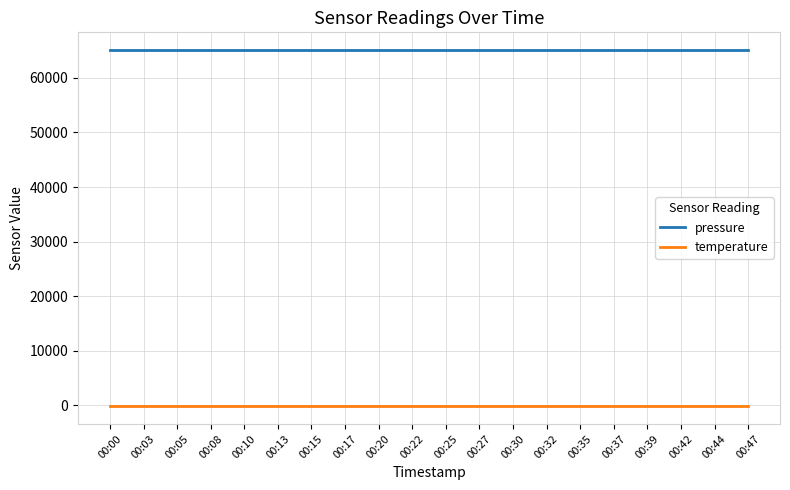

What is the average value of the temperature series?

-143.7